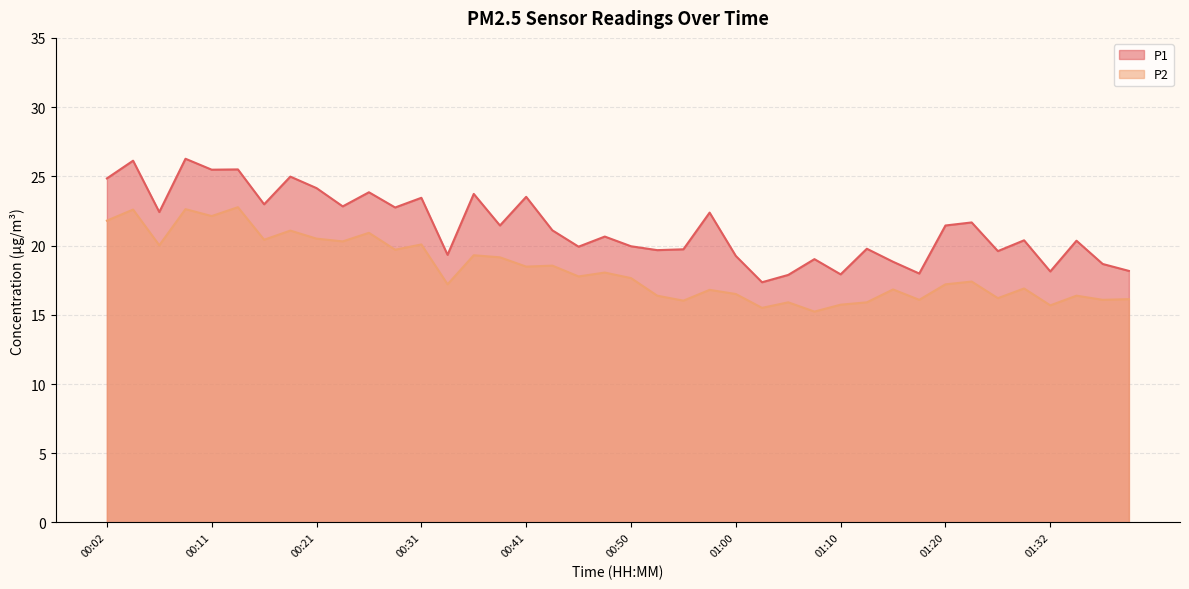

How many interior local valleys does the P1 series have?

14